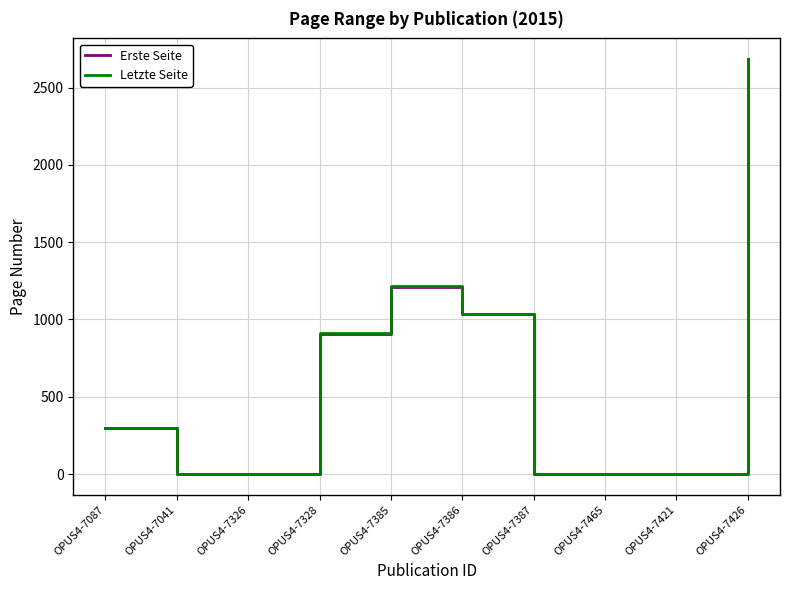

At how many categories does at least one series exceed 1114?

2